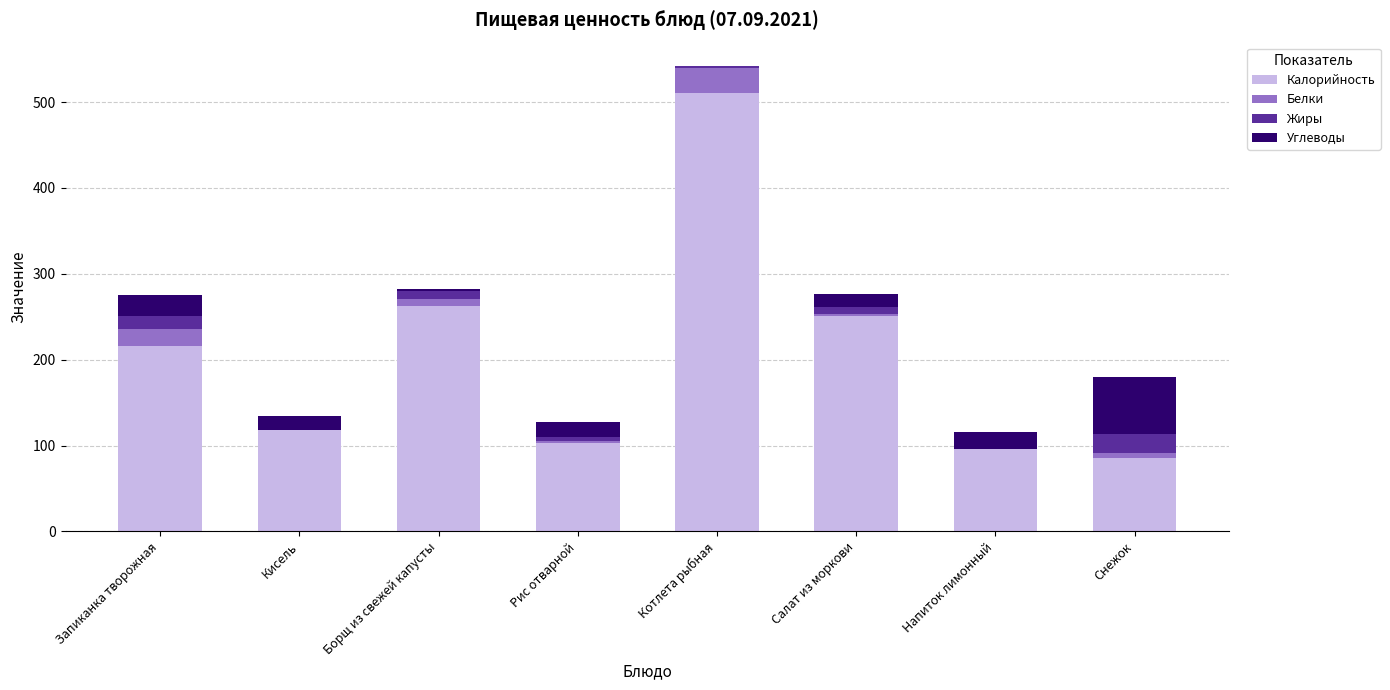

What is the sum of all Калорийность values?

1641.9